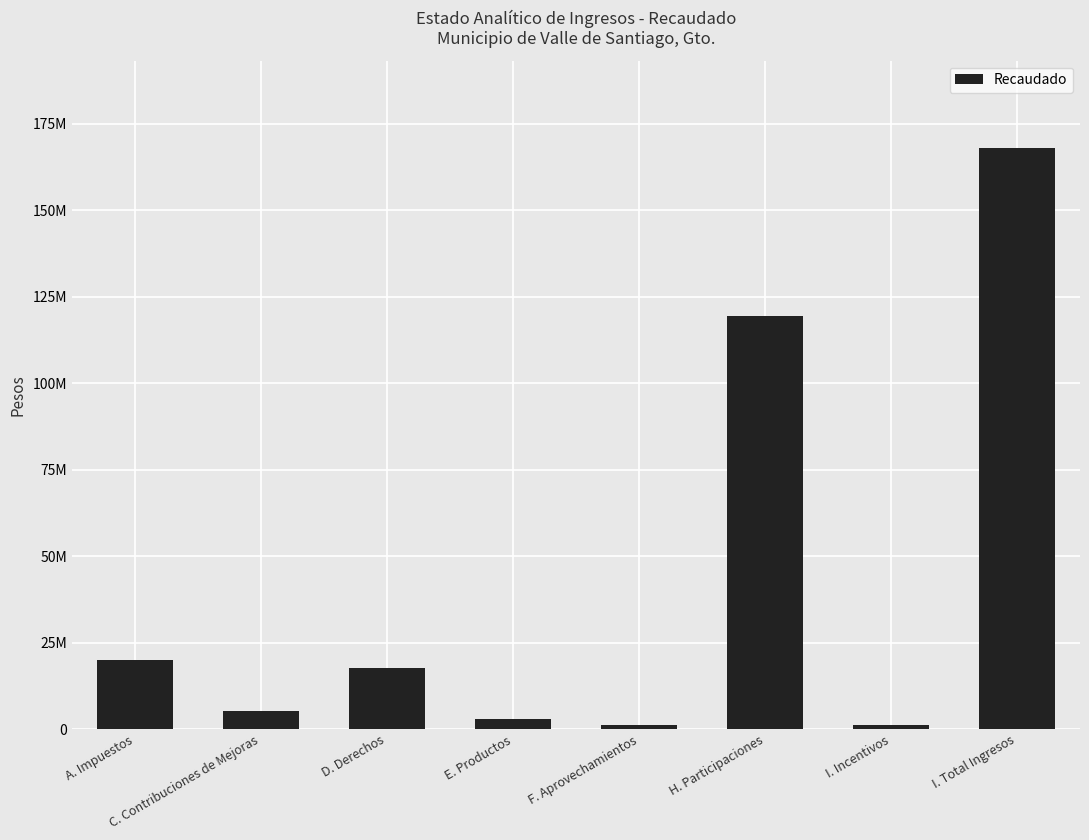

What is the change in value from F. Aprovechamientos to H. Participaciones?

+118416169.0